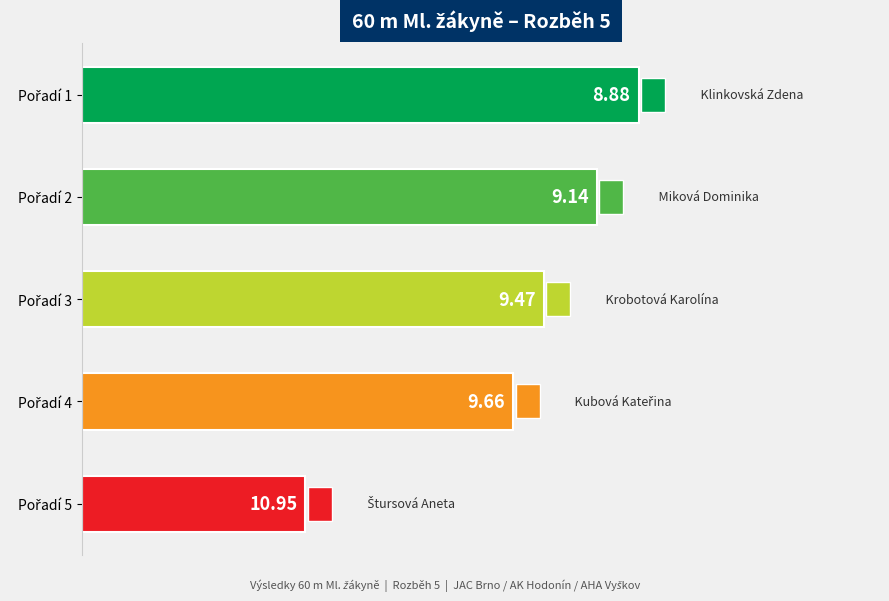

How many bars are there in total?

5